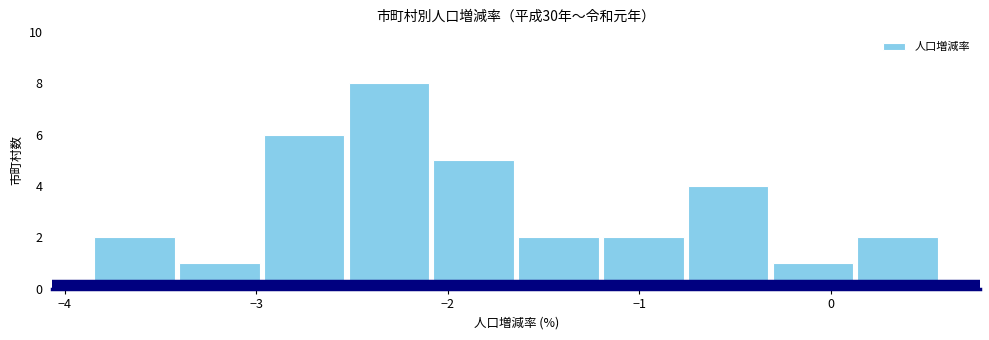

Reading left to right, transcribe this chart: for each bar, give the range it covers on the x-axis and its height. Neither the bar edges nor the heights are printed on the chart, so give them approximately, as read against the axes.

-3.9 to -3.4: 2
-3.4 to -3.0: 1
-3.0 to -2.5: 6
-2.5 to -2.1: 8
-2.1 to -1.6: 5
-1.6 to -1.2: 2
-1.2 to -0.8: 2
-0.8 to -0.3: 4
-0.3 to 0.1: 1
0.1 to 0.6: 2